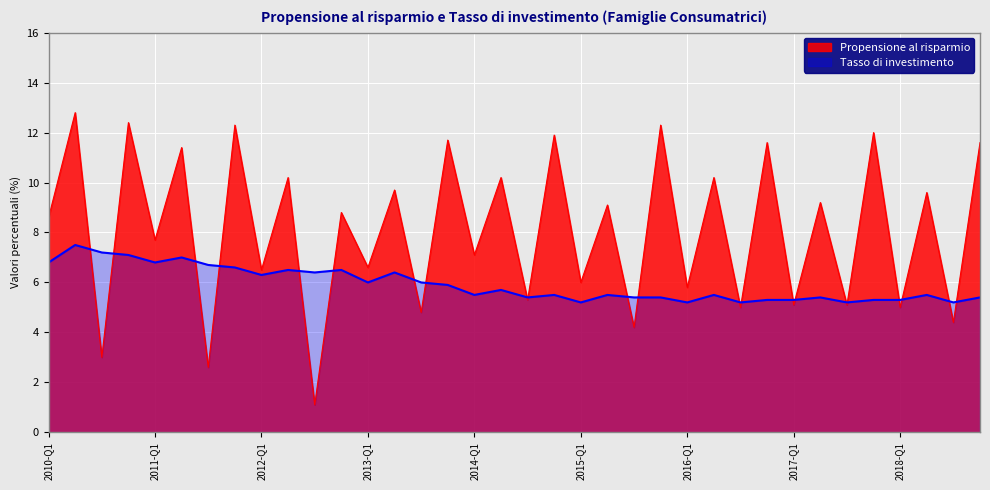

Rank the series by their maximum value, from highest to lowest.

Propensione al risparmio, Tasso di investimento